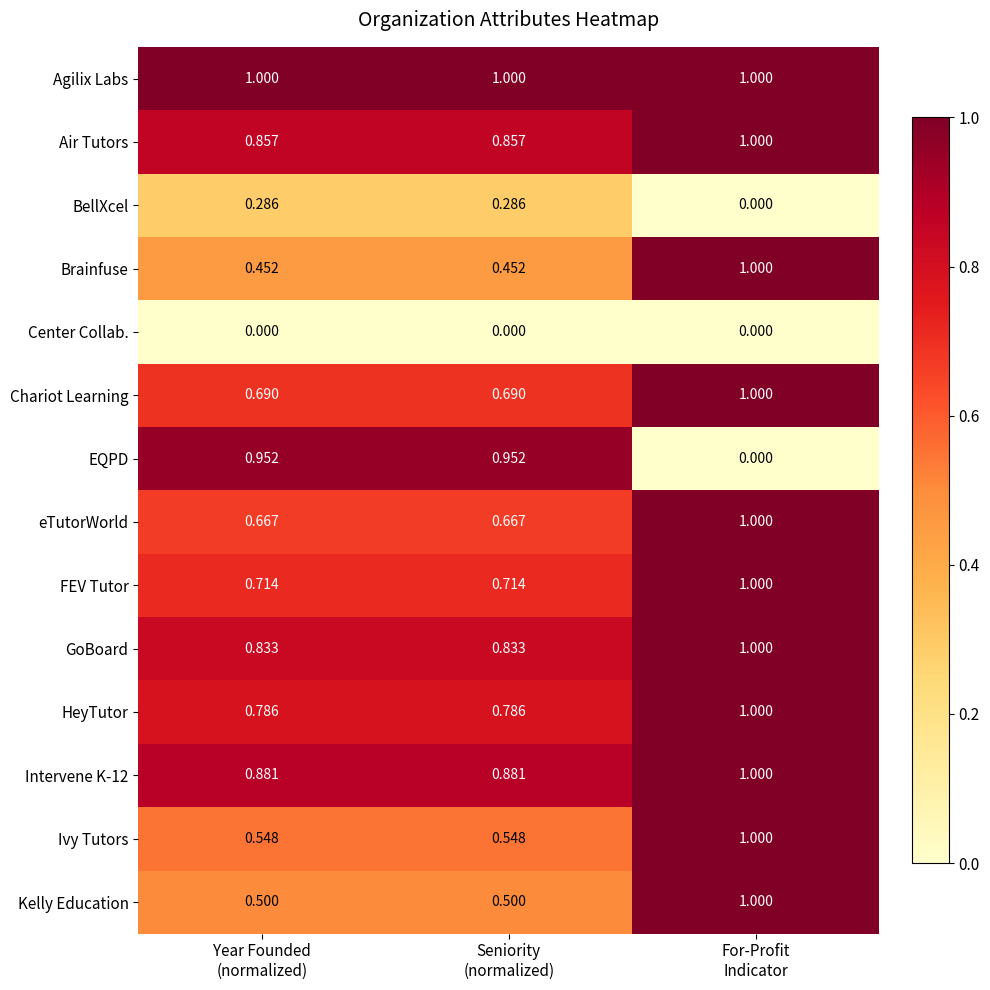

Which series has the widest spread of values?

EQPD